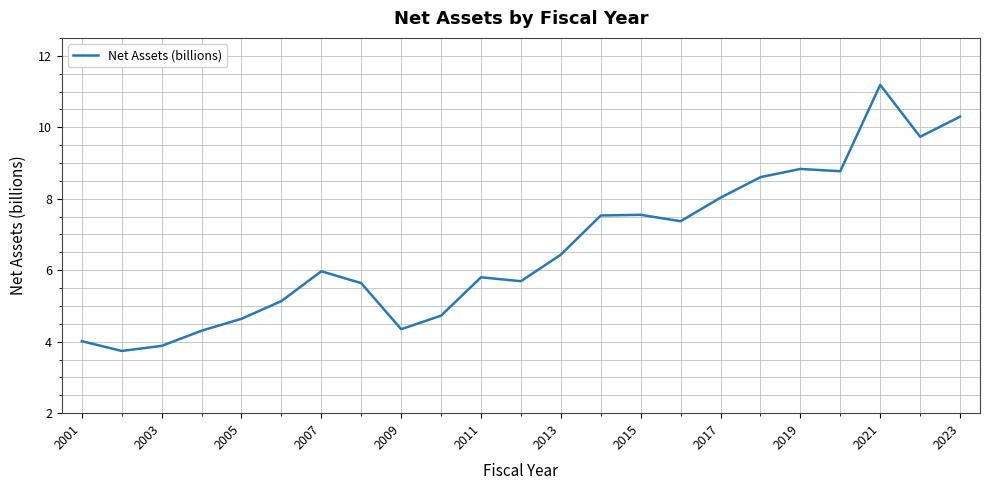

Count the number of data series in this chart.

1